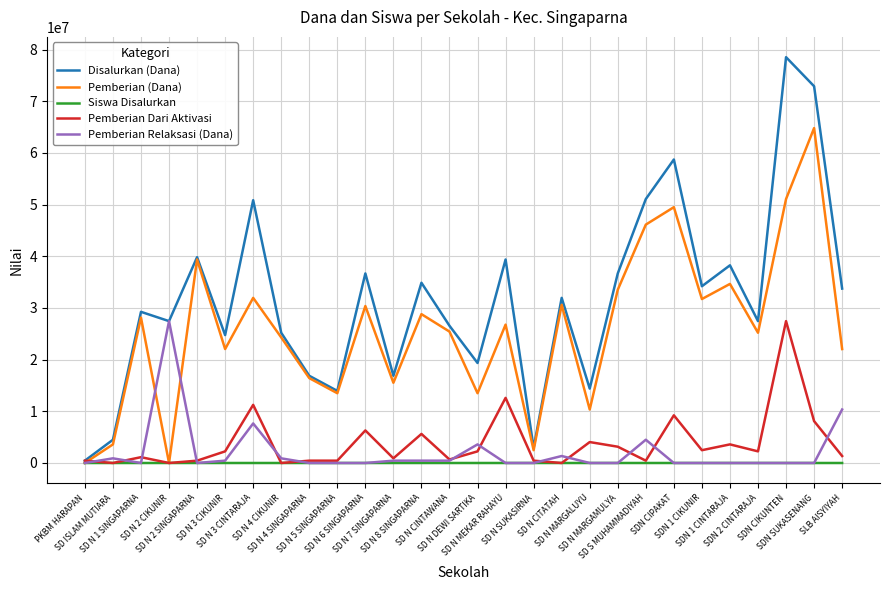

What are all the series names shown in the legend?

Disalurkan (Dana), Pemberian (Dana), Siswa Disalurkan, Pemberian Dari Aktivasi, Pemberian Relaksasi (Dana)